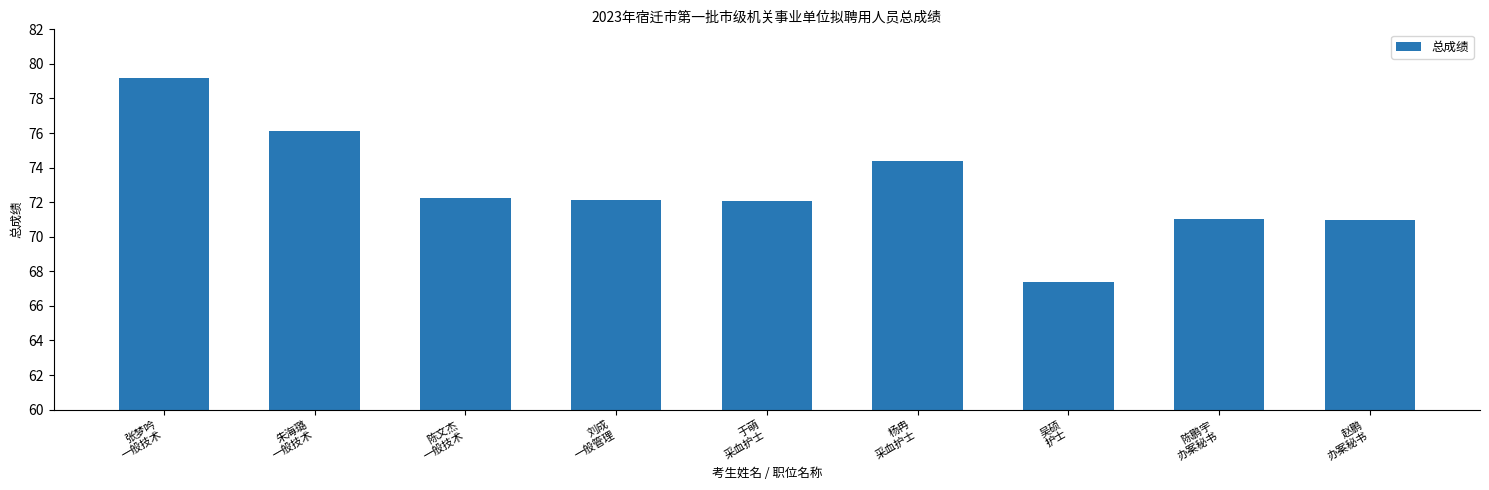

Which category has the highest value across all series?

张梦吟
一般技术